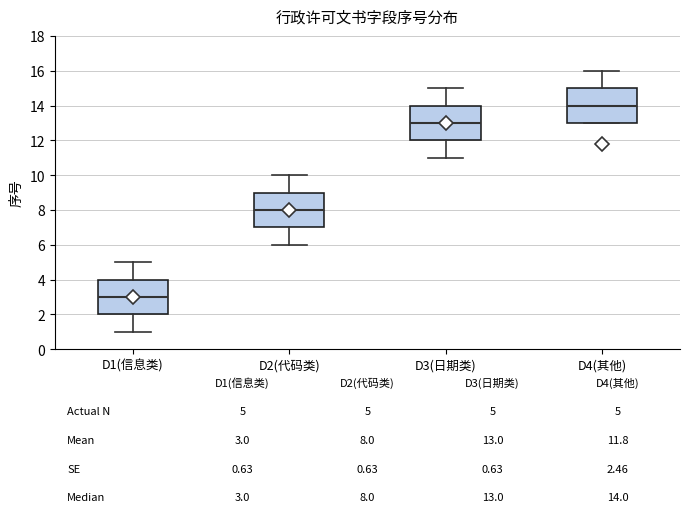

Which box's median line is the highest?

D4(其他)